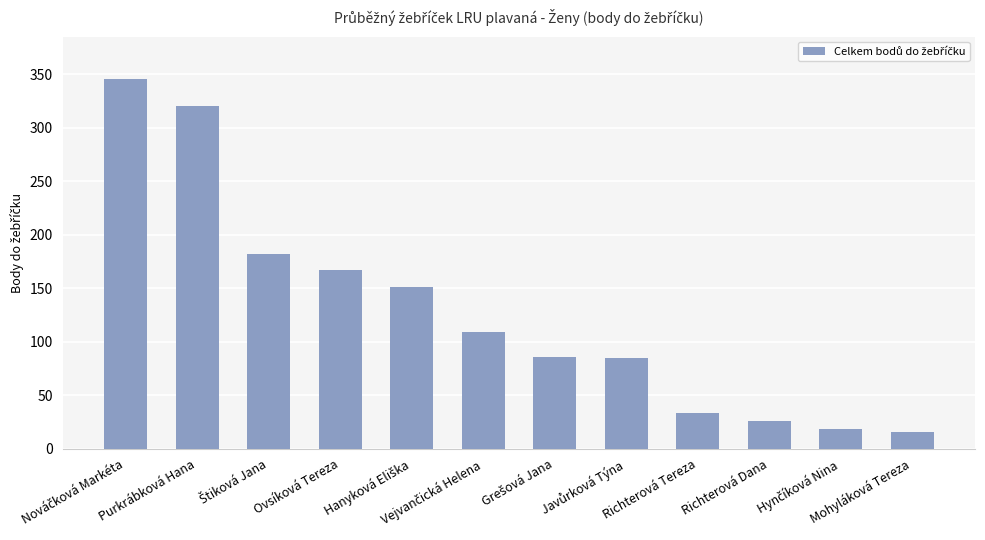

How many bars are there in total?

12